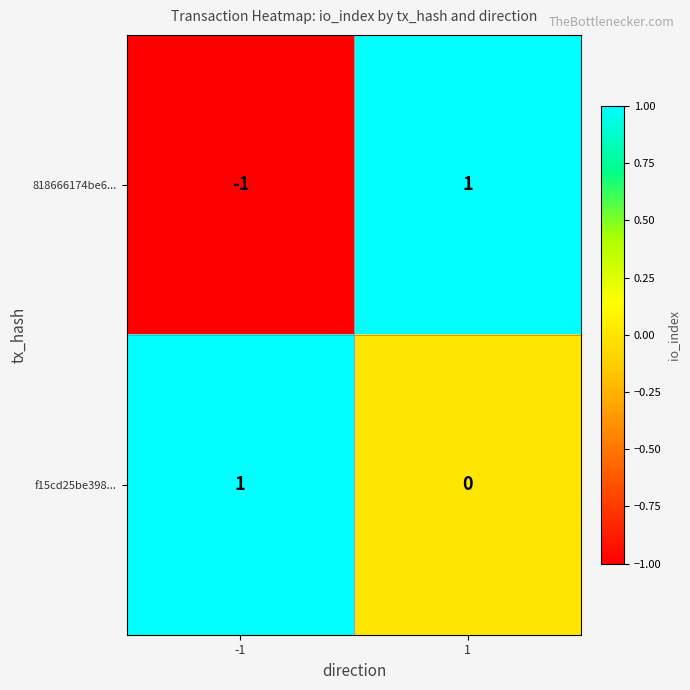

Rank the series at -1 from highest to lowest value.

f15cd25be398..., 818666174be6...